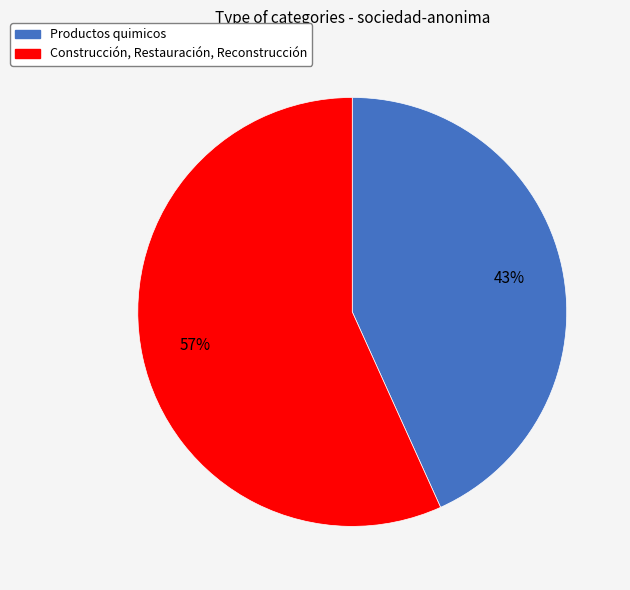

What is the smallest slice in the pie chart?

Productos quimicos